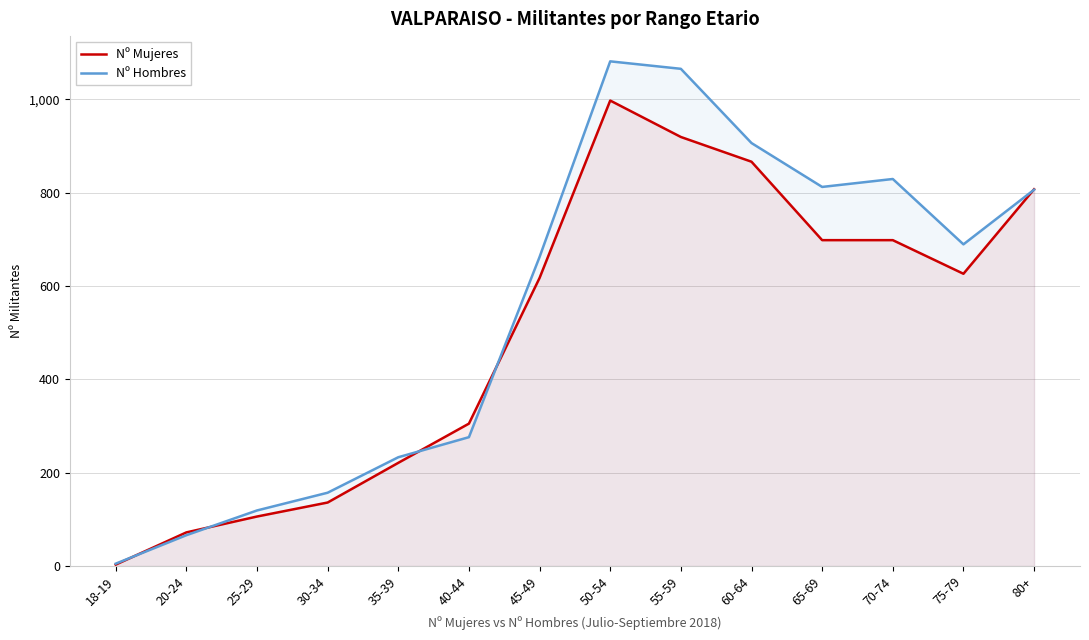

What position from the left is 25-29?

3